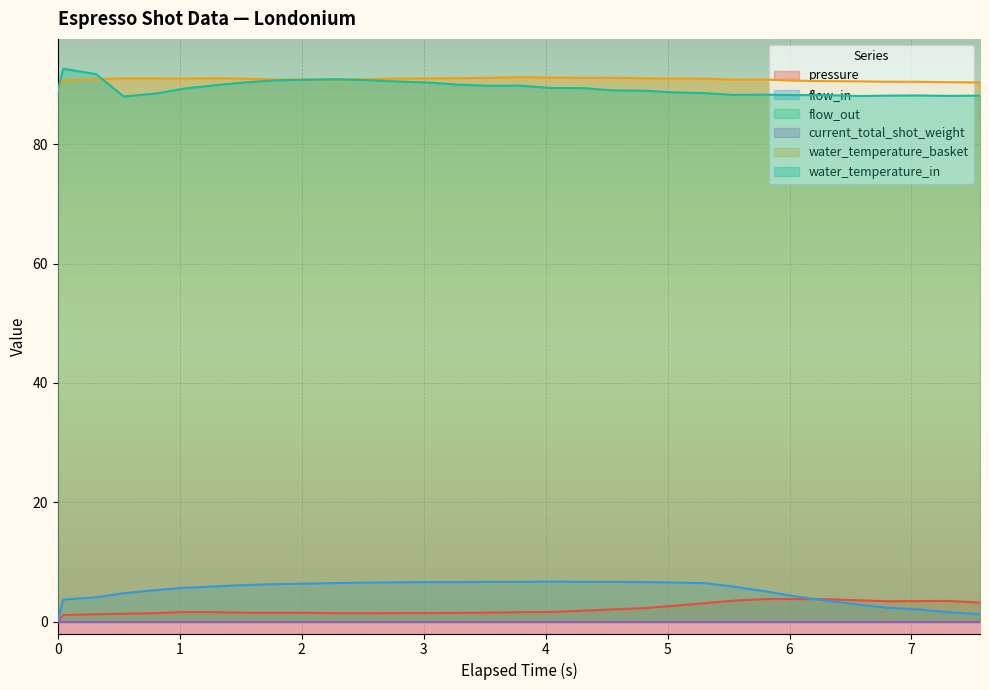

True or false: pressure and water_temperature_in cross at least once.

False